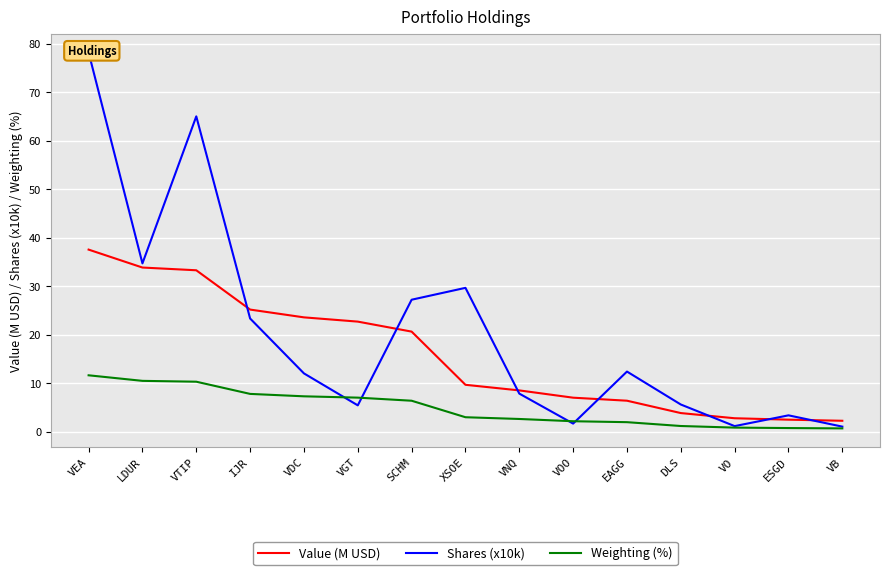

At which label does Shares (x10k) first exceed 12?

VEA